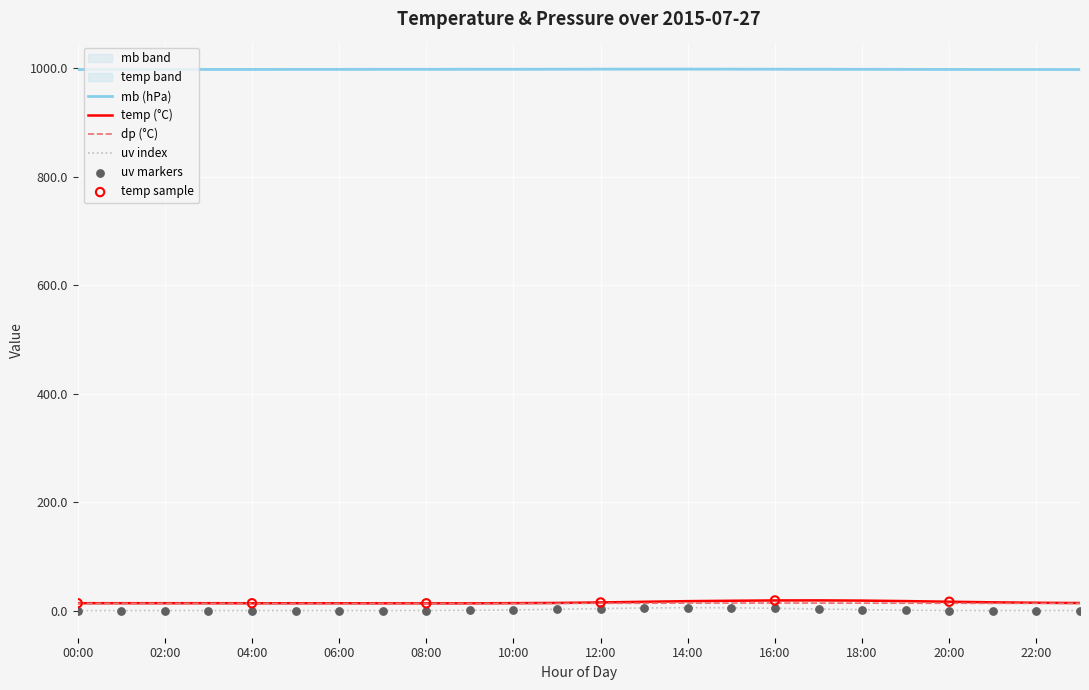

Which series has the largest total across all categories?

mb